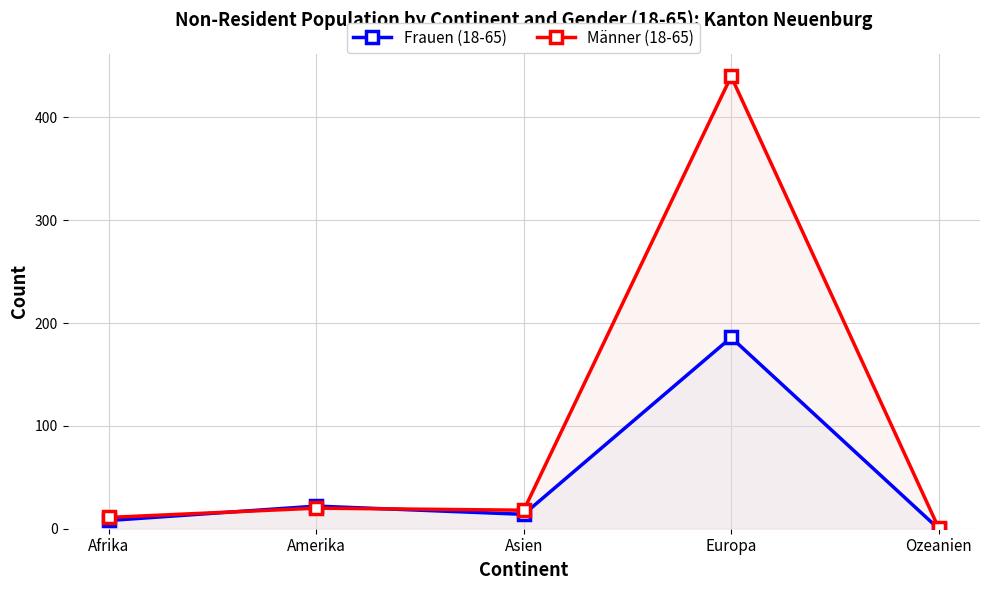

Reading left to right, list all the values displayed in this chart.

Frauen (18-65): Afrika=8	Amerika=22	Asien=14	Europa=186	Ozeanien=0
Männer (18-65): Afrika=11	Amerika=20	Asien=18	Europa=440	Ozeanien=1